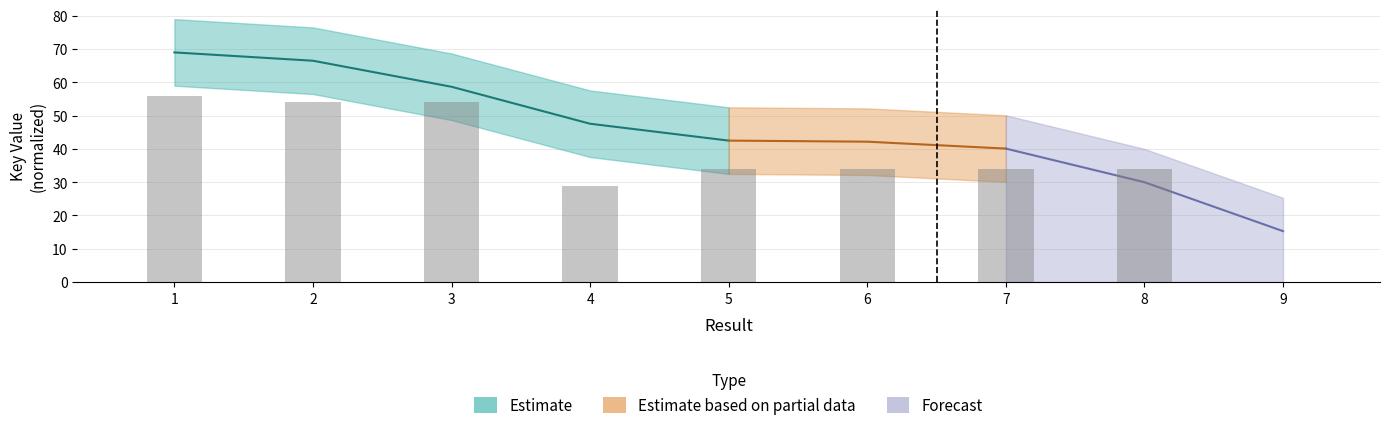

What is the ratio of the value at 4 to the value at 7?

0.9